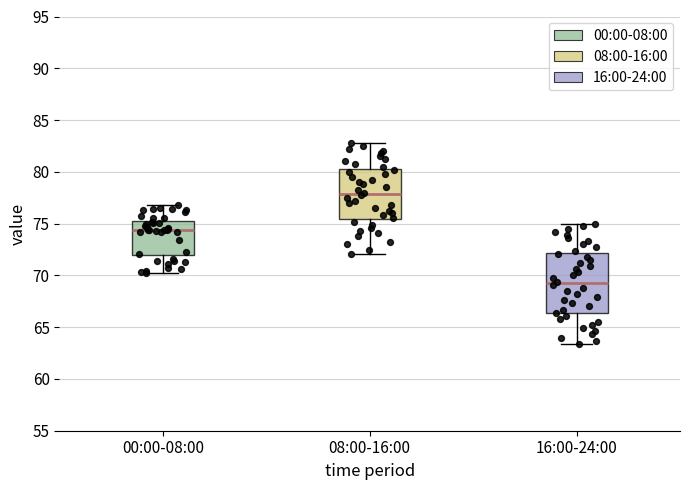

Where does the upper whisker of the box for 00:00-08:00 end on the y-axis? The values are not printed on the chart, so give them approximately, as read against the axis.

77.0